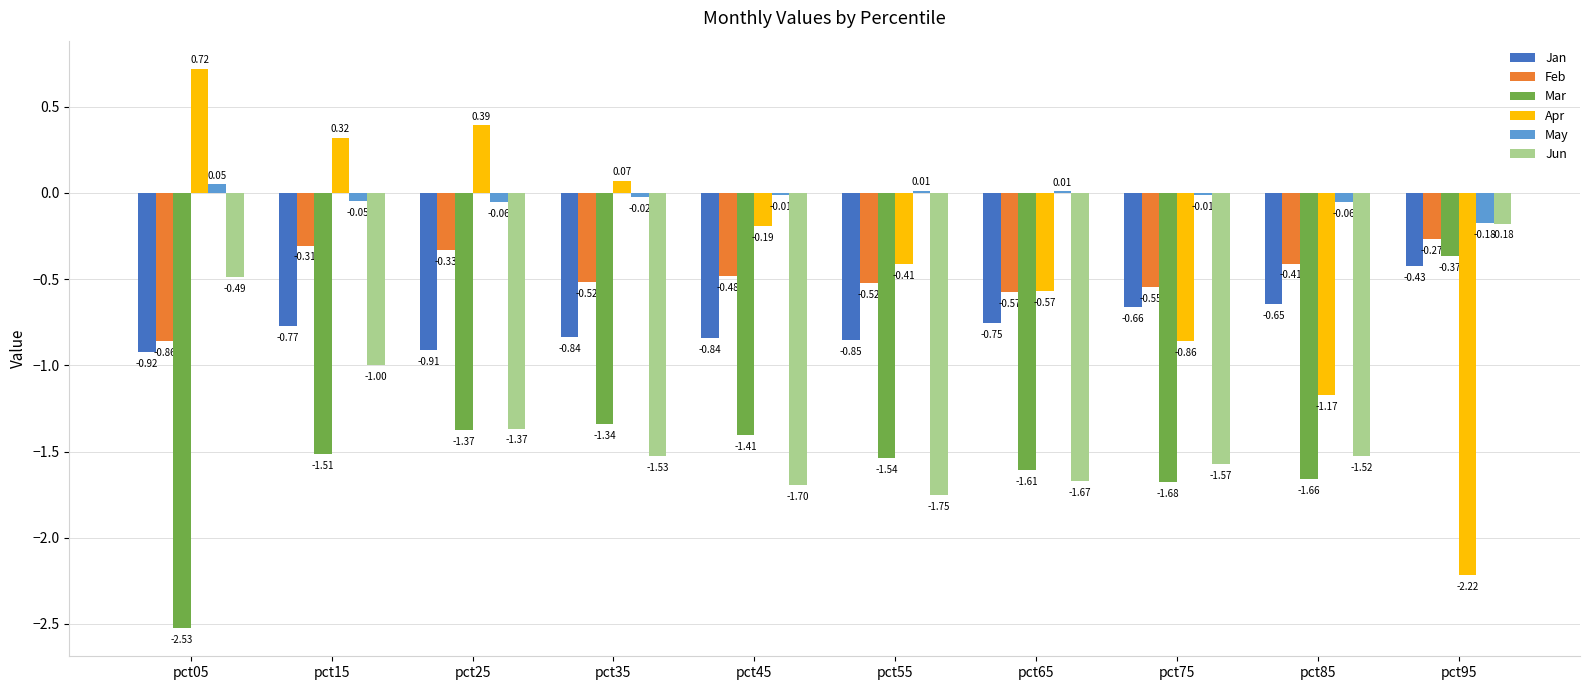

Which series changed the most between pct25 and pct45?

Apr